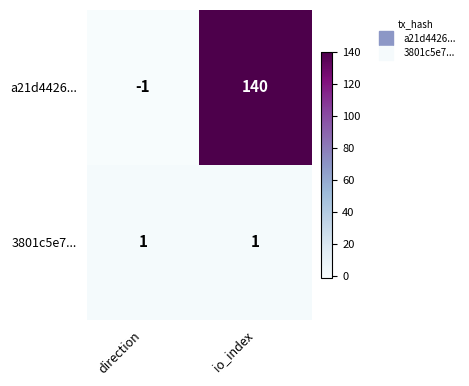

What is the average value of the a21d4426... series?

70